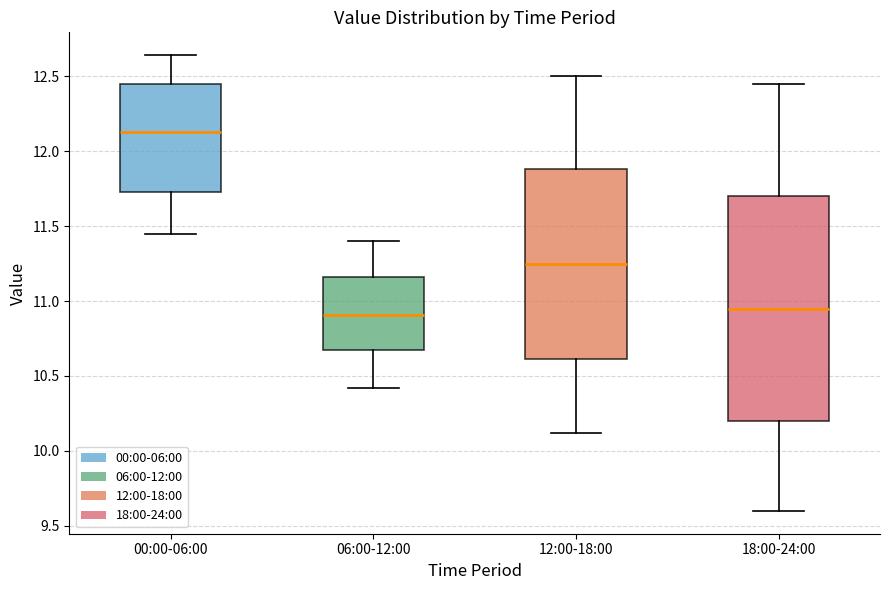

Reading left to right, read every box against the y-axis: the position of its median line, the range the box covers, and the ends of its whiskers. The values are not printed on the chart, so give them approximately, as read against the axis.

00:00-06:00: median 12.15, box 11.75 to 12.45, whiskers 11.45 to 12.65
06:00-12:00: median 10.90, box 10.65 to 11.15, whiskers 10.40 to 11.40
12:00-18:00: median 11.25, box 10.60 to 11.90, whiskers 10.10 to 12.50
18:00-24:00: median 10.95, box 10.20 to 11.70, whiskers 9.60 to 12.45